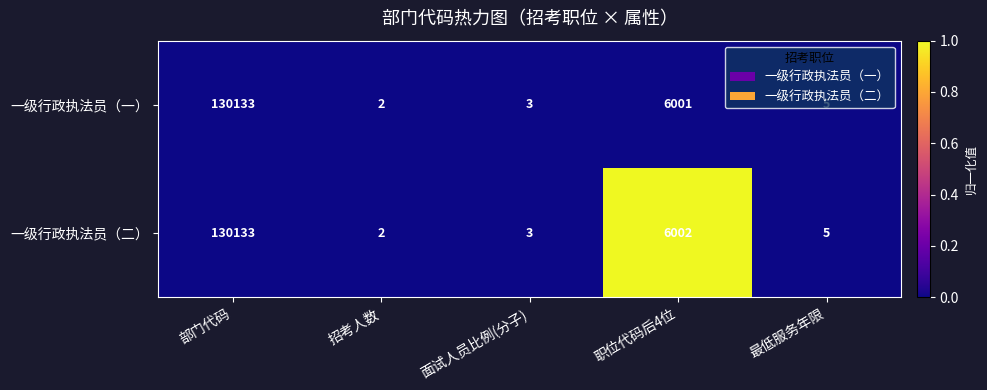

At which label does 一级行政执法员（二） first exceed 5?

部门代码